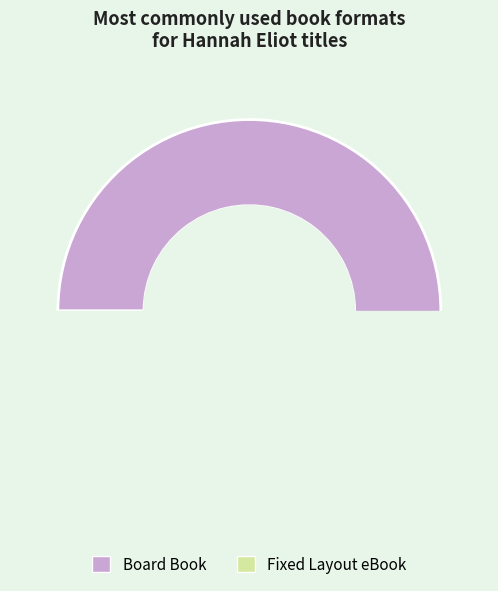

What is the total percentage of Fixed Layout eBook and Board Book?

100.0%